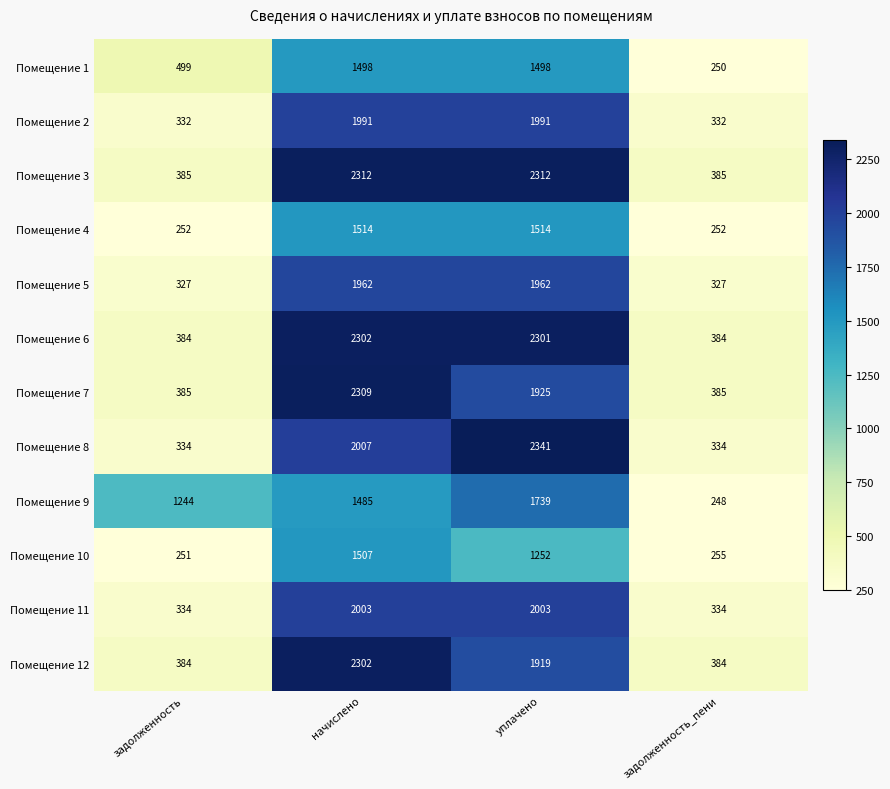

Which series has the largest range (max minus min)?

Помещение 8